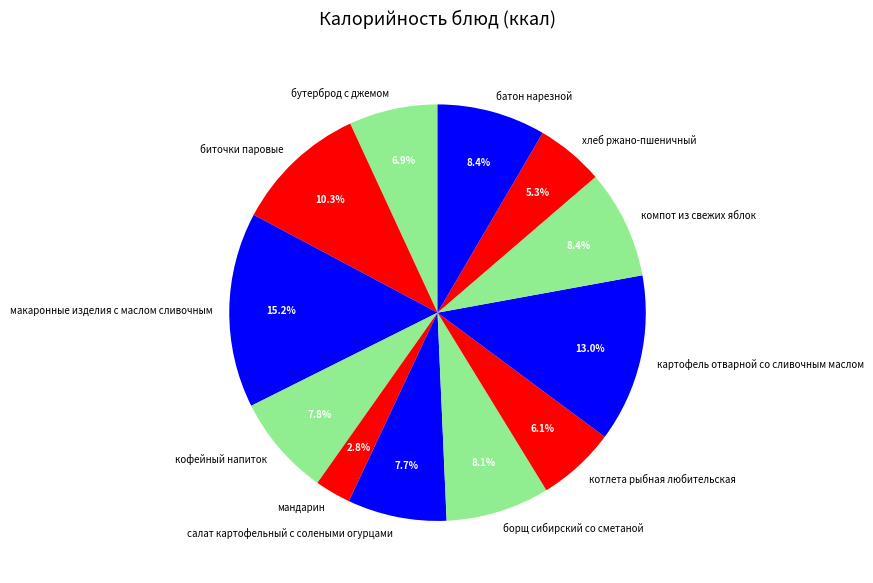

Does мандарин represent more than half of the total?

No